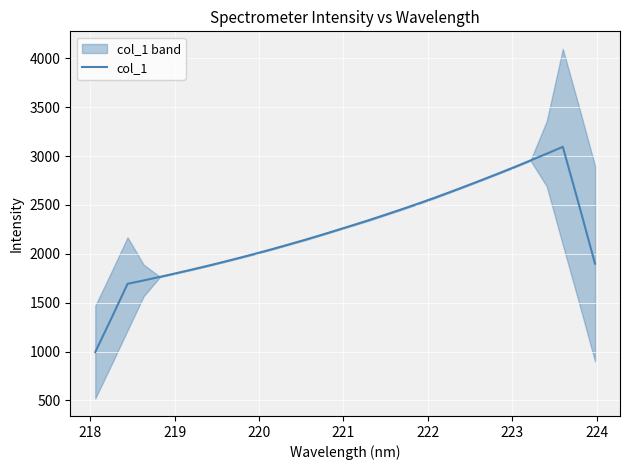

How many points are higher than both their immediate neighbors (excluding endpoints)?

1